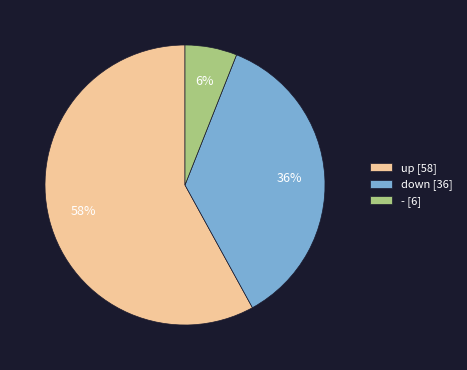

How many slices are in this pie chart?

3